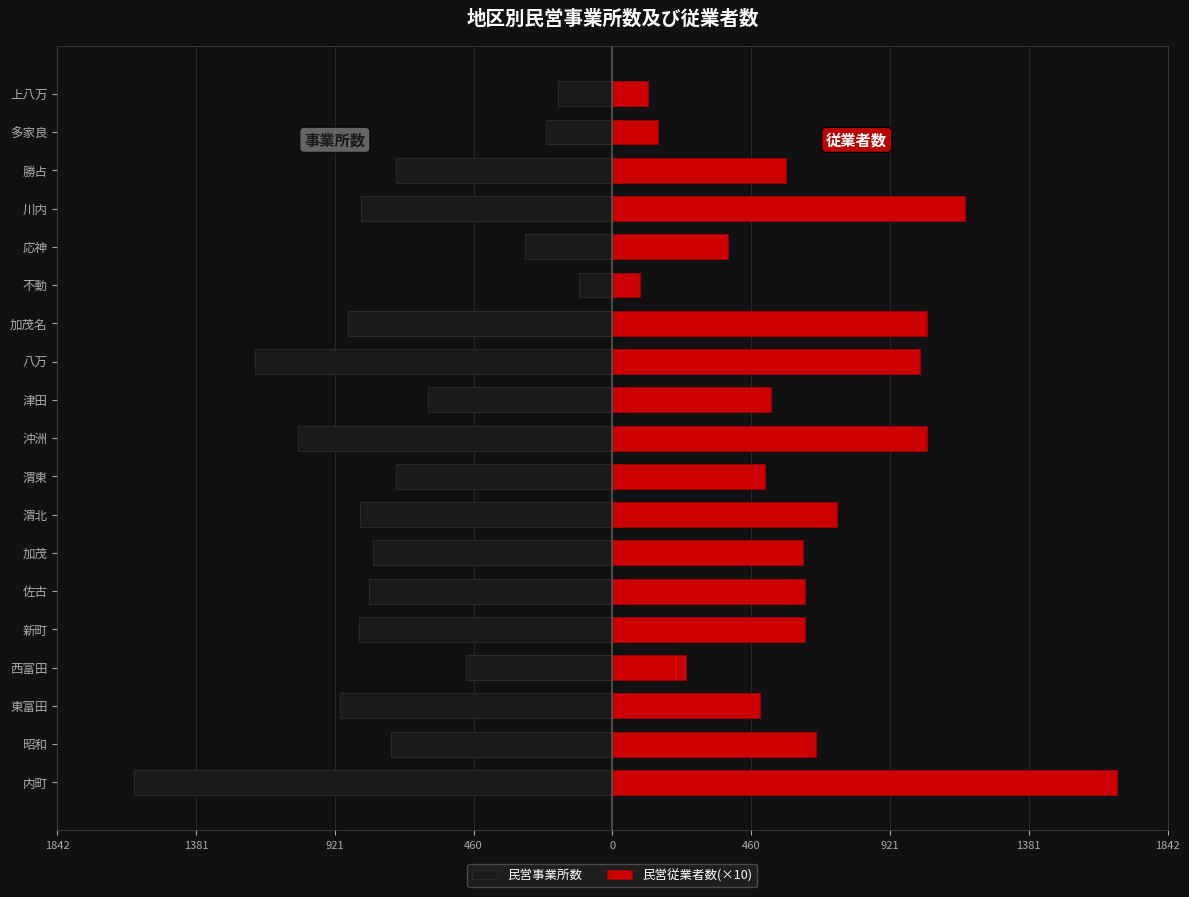

Rank the series at 渭北 from highest to lowest value.

民営従業者数(×10), 民営事業所数